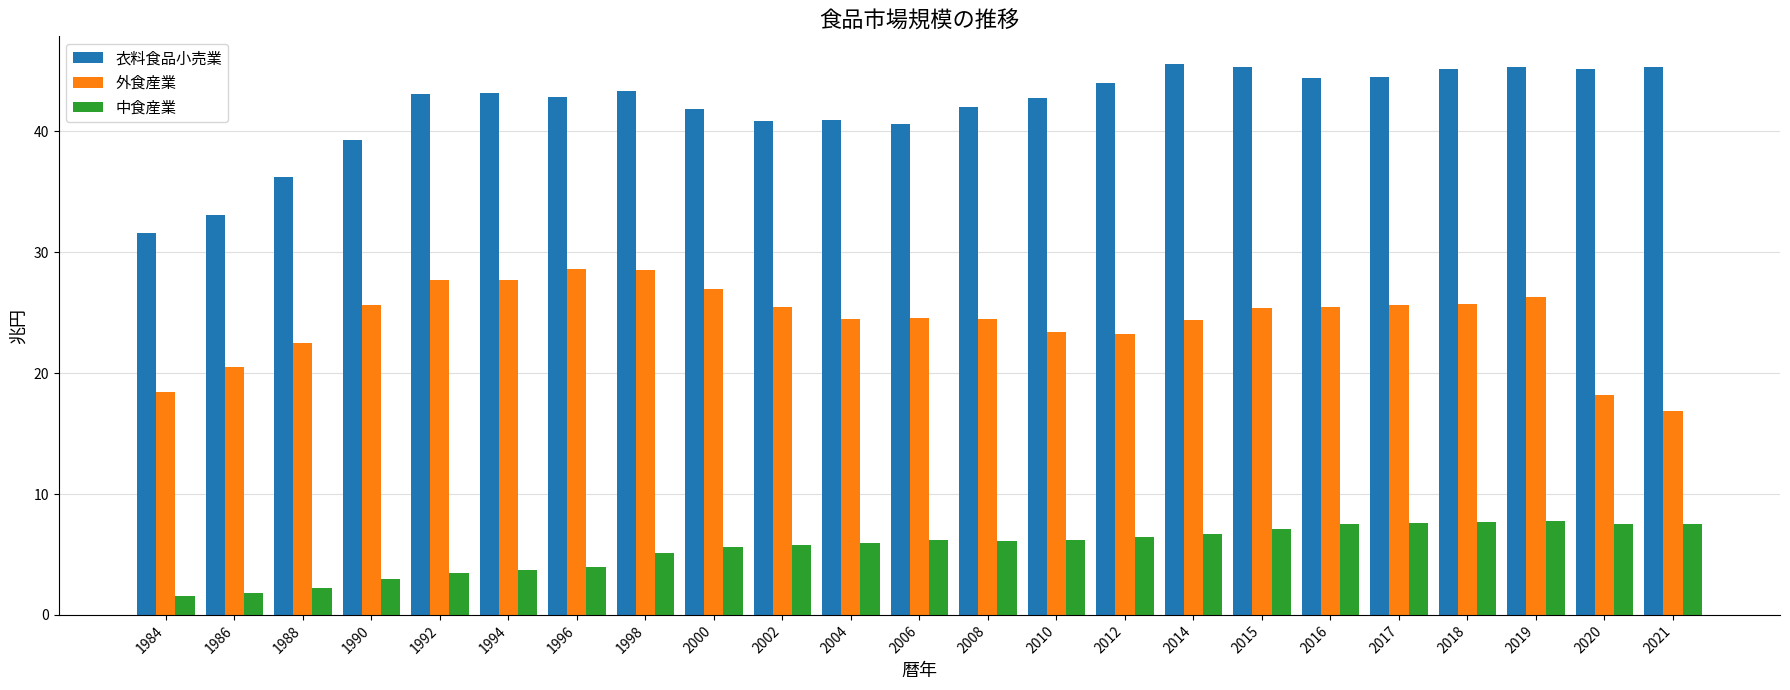

What is the lowest value of the 中食産業 series?

1.6